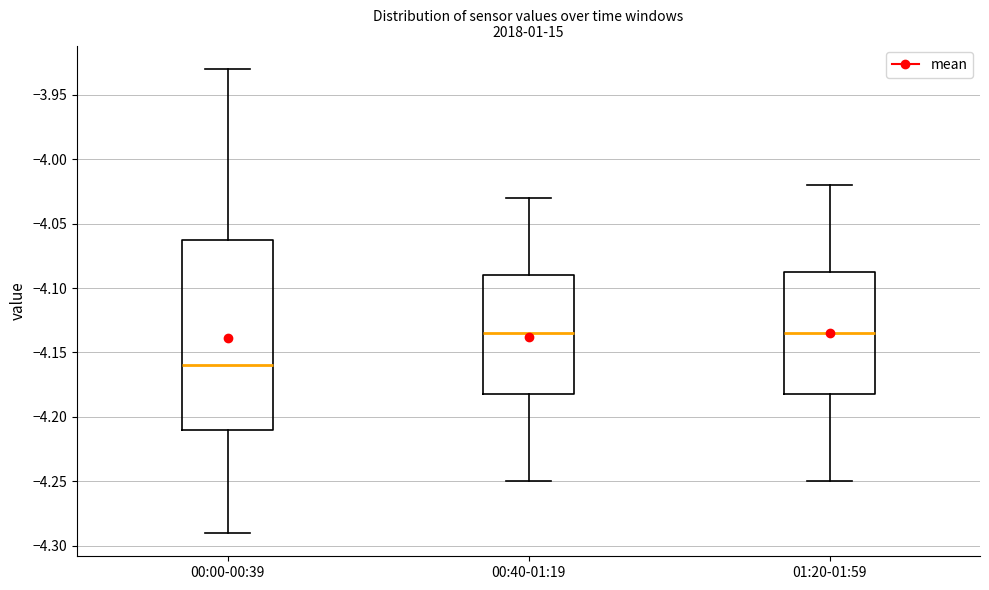

Which box is the tallest, from its lower edge to its upper edge?

00:00-00:39